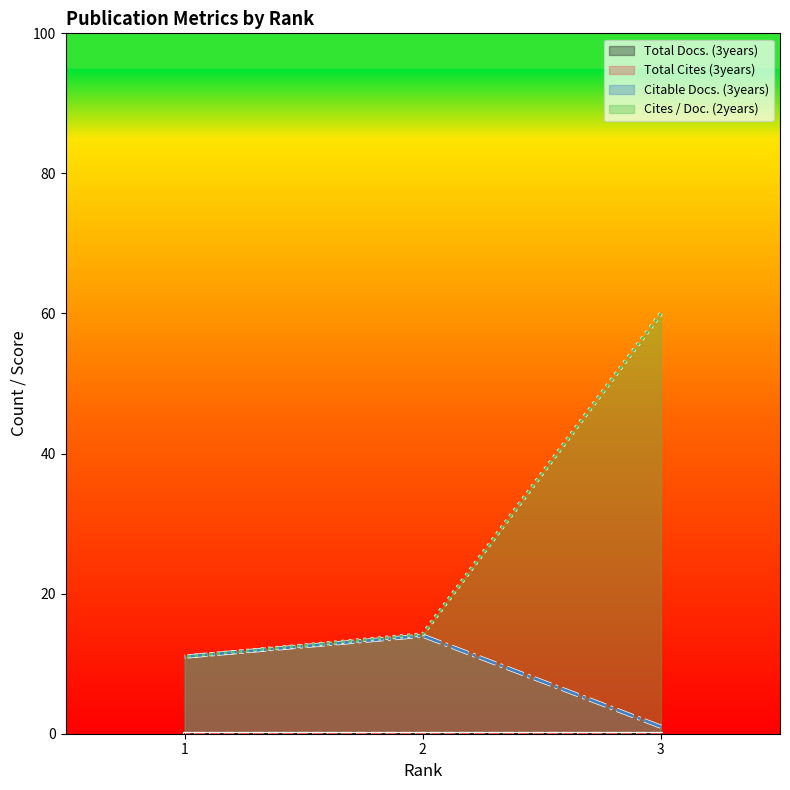

Reading left to right, extract all data points from this chart.

Citable Docs. (3years): 3=1.0	2=14.0	1=11.0
Cites / Doc. (2years): 3=60.0	2=14.2	1=11.0